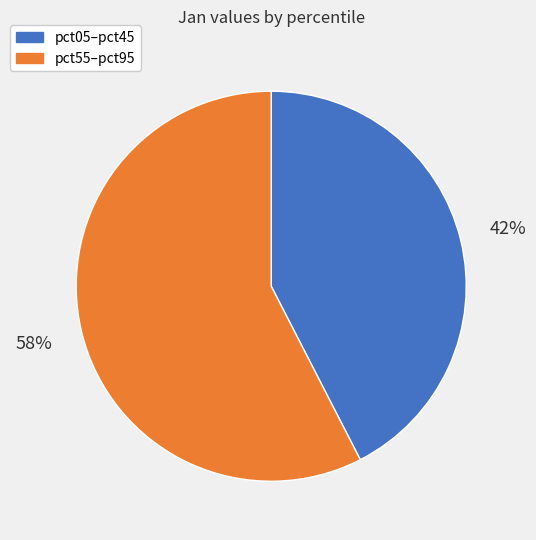

Does any single category account for the majority?

Yes